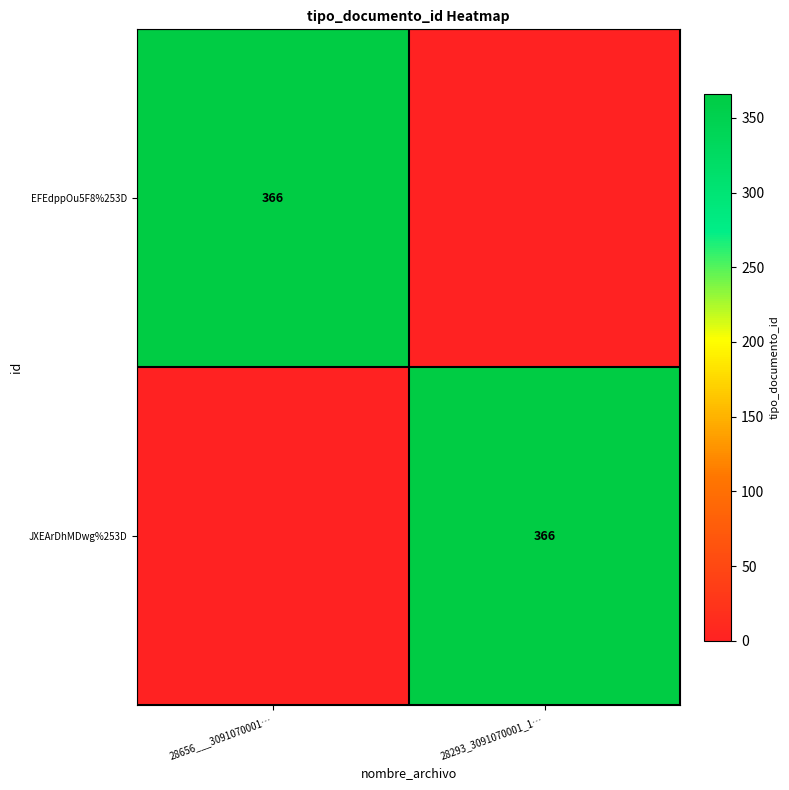

Is it true that EFEdppOu5F8%253D equals 212 at 28656___3091070001…?

False